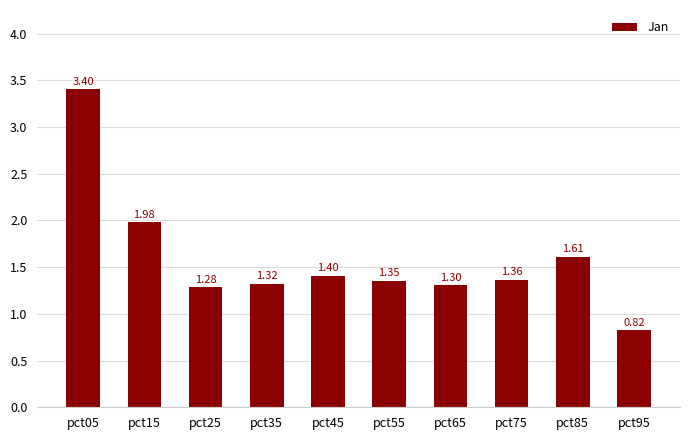

List the labels in order of value, largest first.

pct05, pct15, pct85, pct45, pct75, pct55, pct35, pct65, pct25, pct95